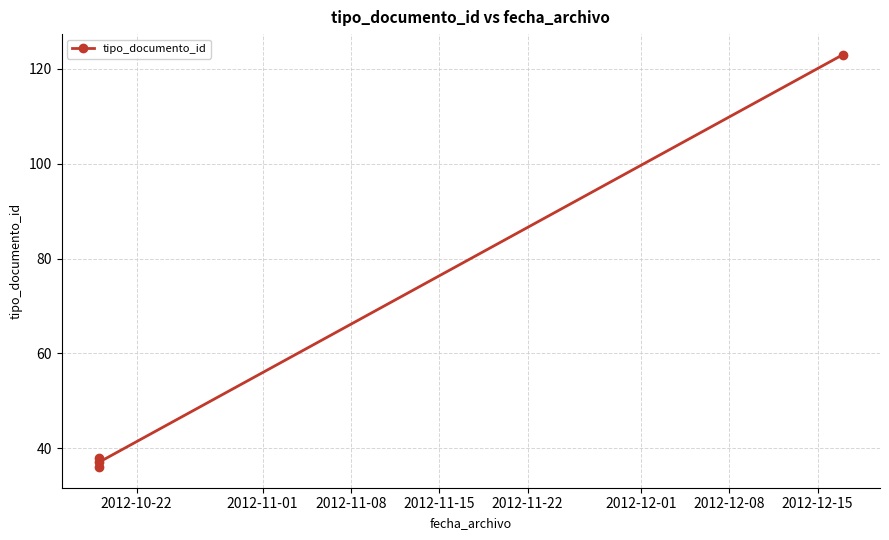

At which label is the value closest to 79?

2012-10-22